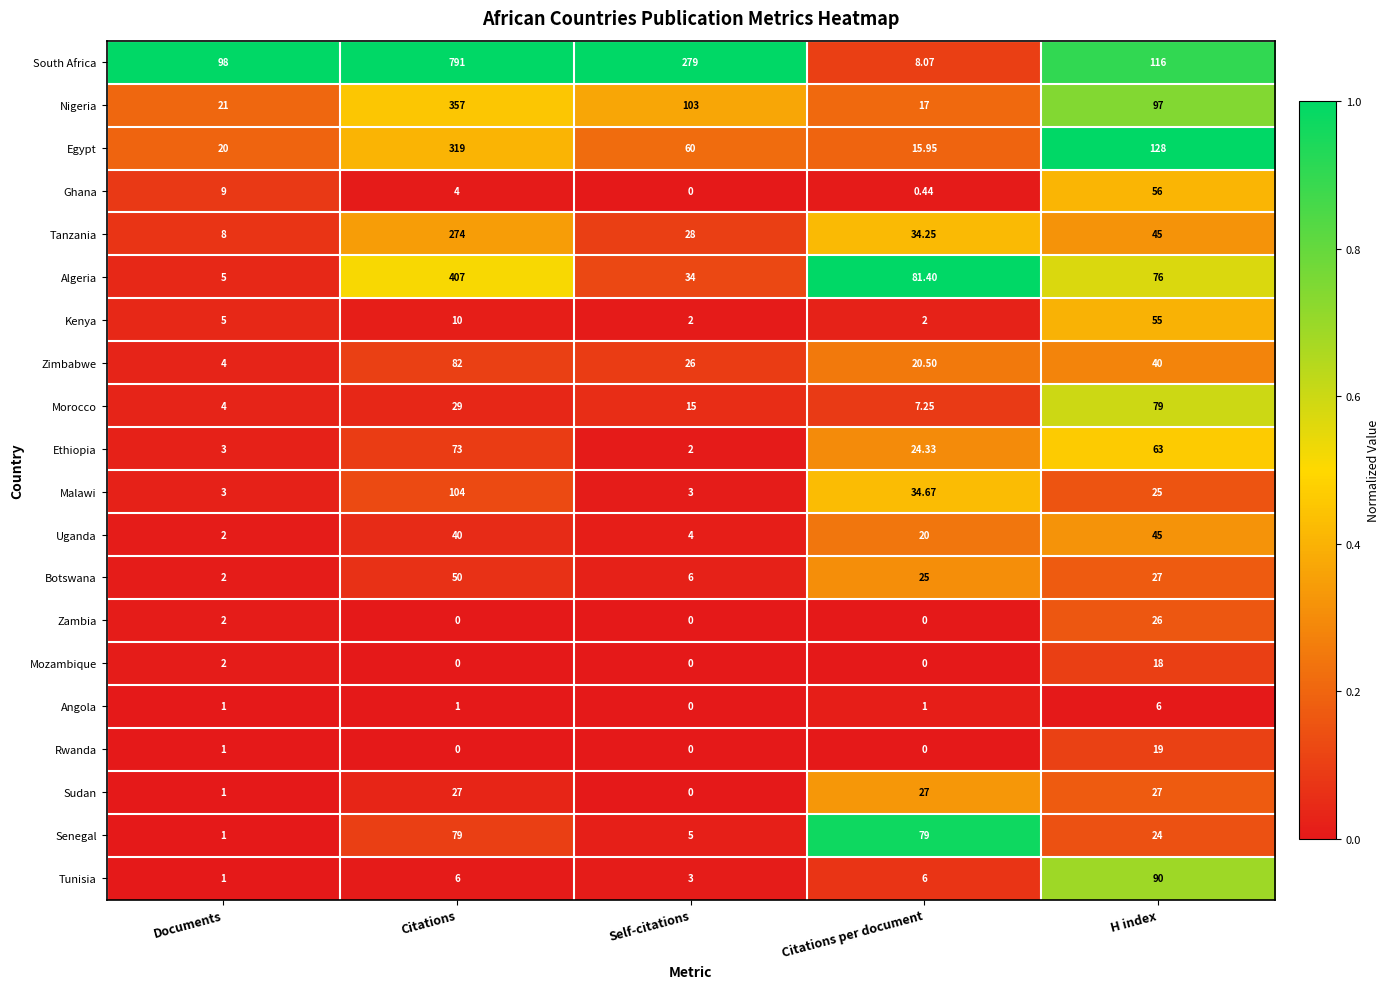

Which series has the largest range (max minus min)?

South Africa